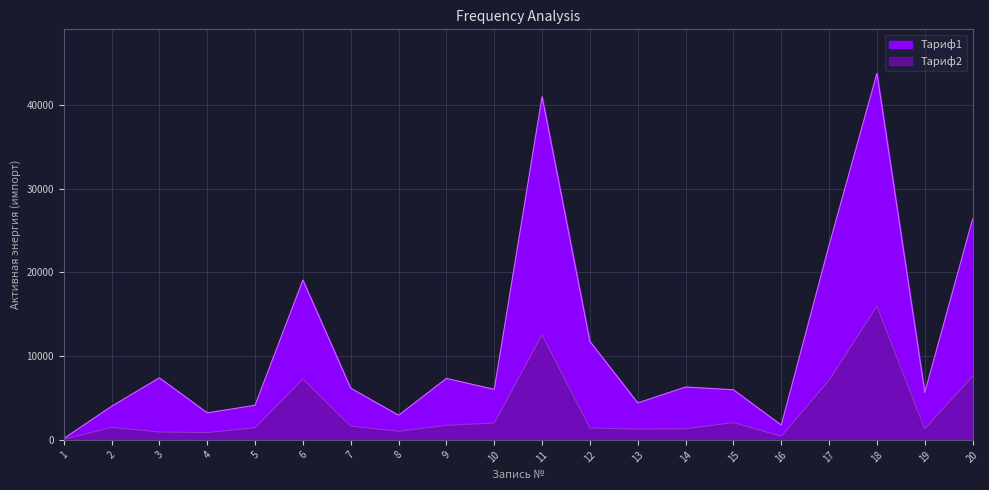

What is the value of the Тариф2 point at the 17th from the left?

7130.5